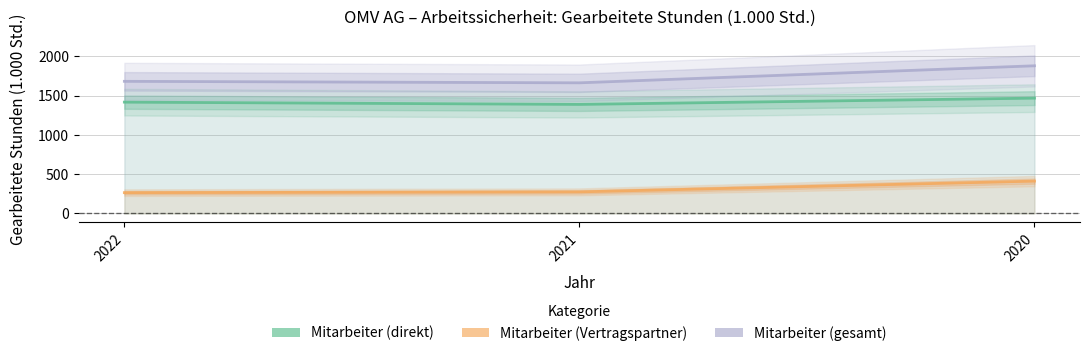

Reading left to right, transcribe all the data shown in this chart.

Mitarbeiter (direkt): 2022=1418	2021=1389	2020=1469
Mitarbeiter (Vertragspartner): 2022=265	2021=275	2020=412
Mitarbeiter (gesamt): 2022=1683	2021=1664	2020=1881